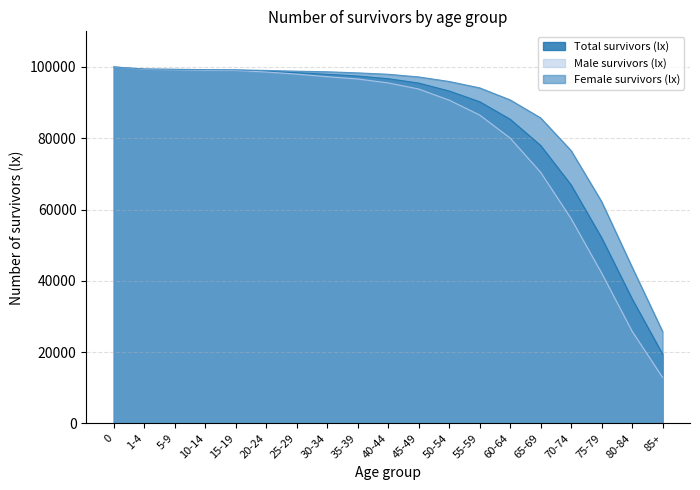

The Female survivors (lx) series shows 27538.7 at 25-29. True or false?

False